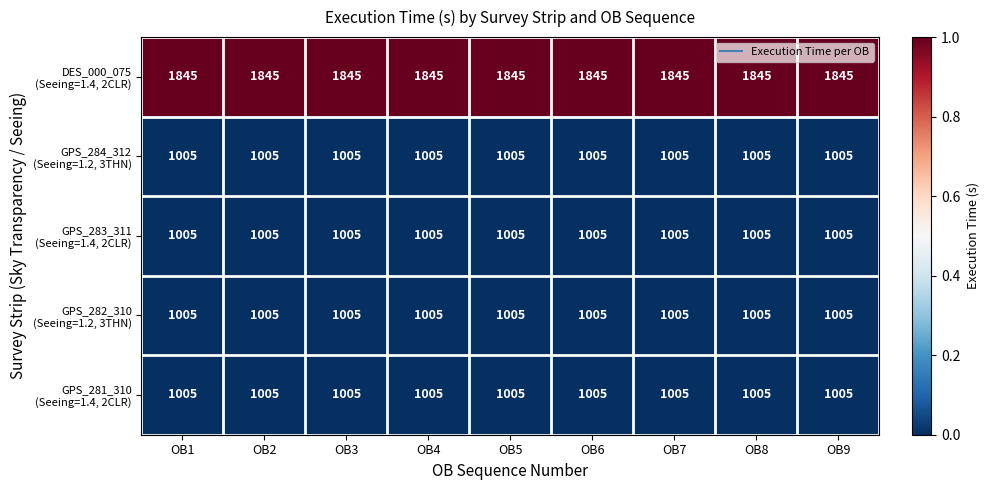

At how many categories does at least one series exceed 1194?

9